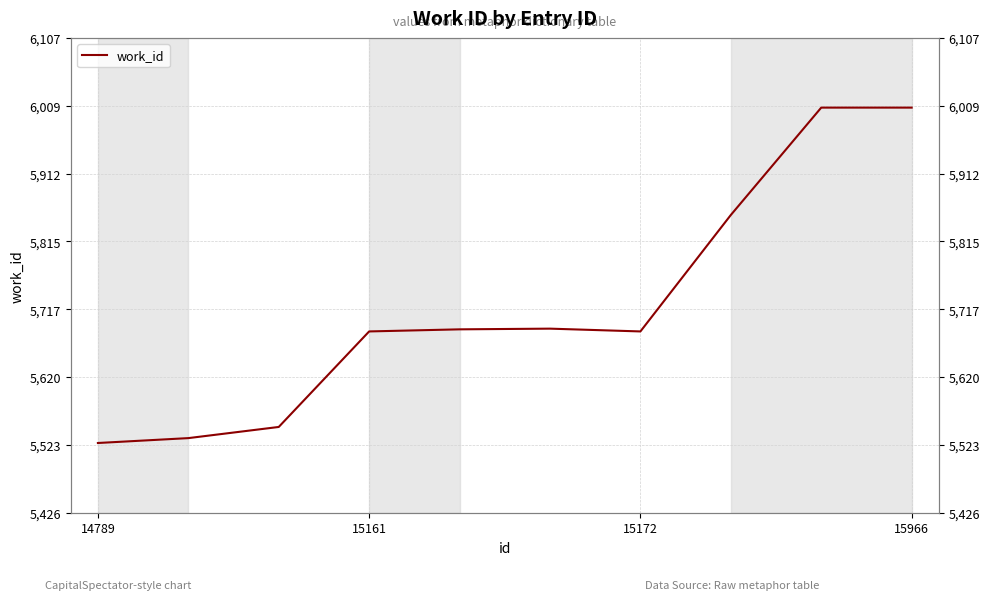

Count the number of values greater than 5689.

4